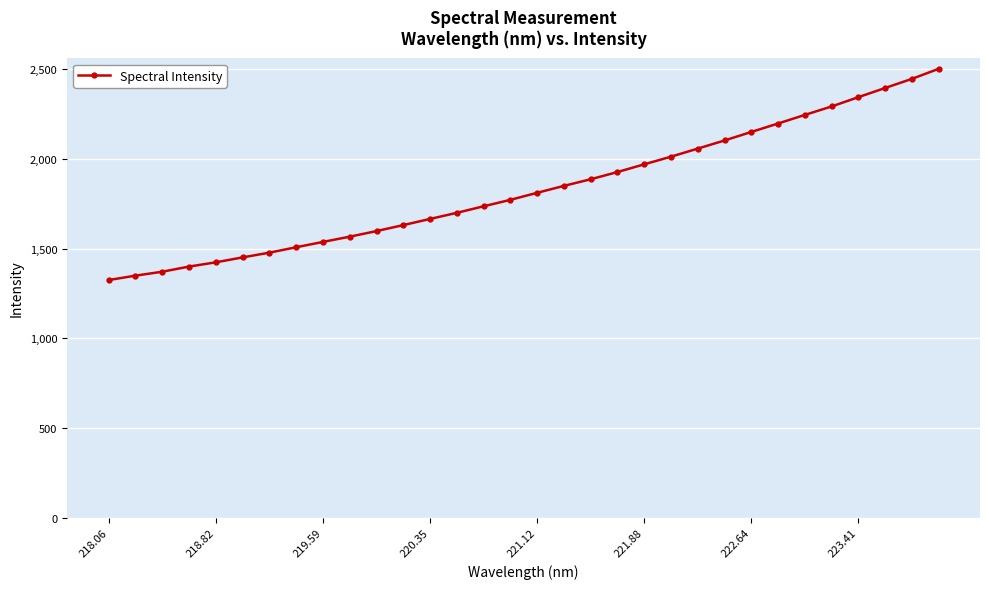

Does the chart display data point markers on the line(s)?

Yes